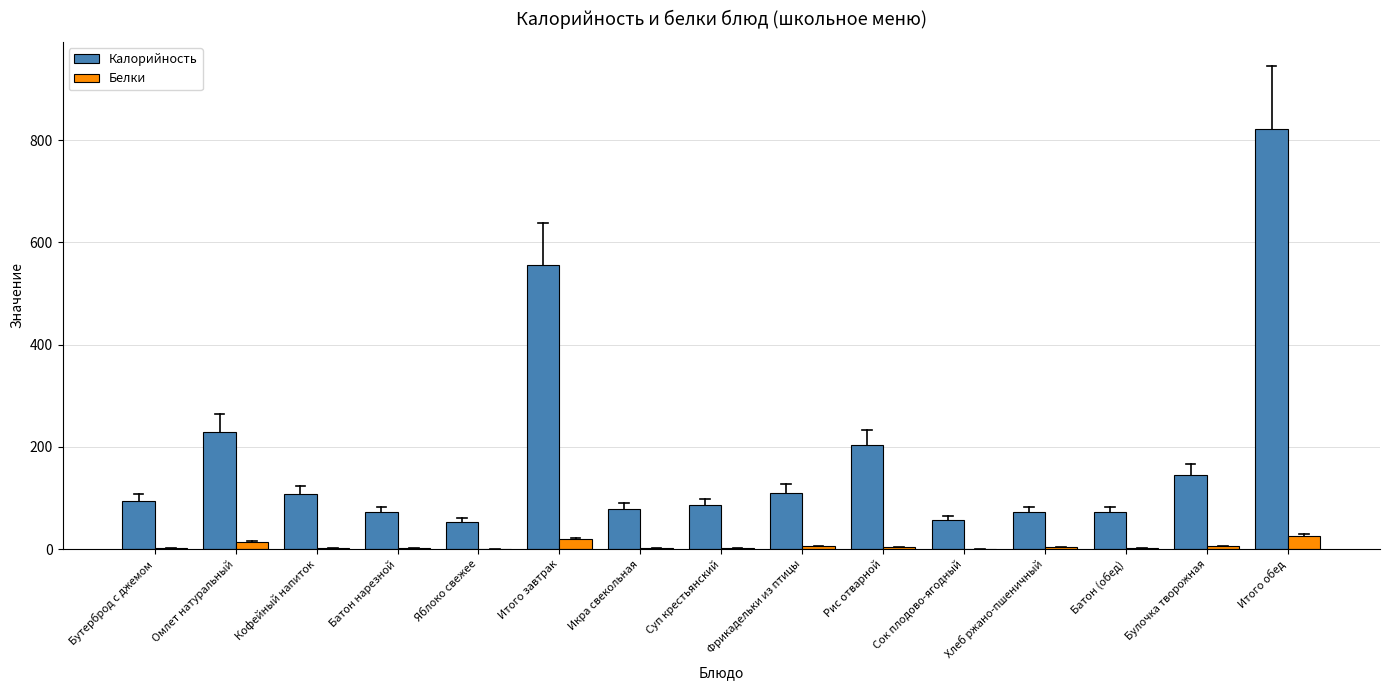

Between Сок плодово-ягодный and Хлеб ржано-пшеничный, which series saw the biggest shift?

Калорийность